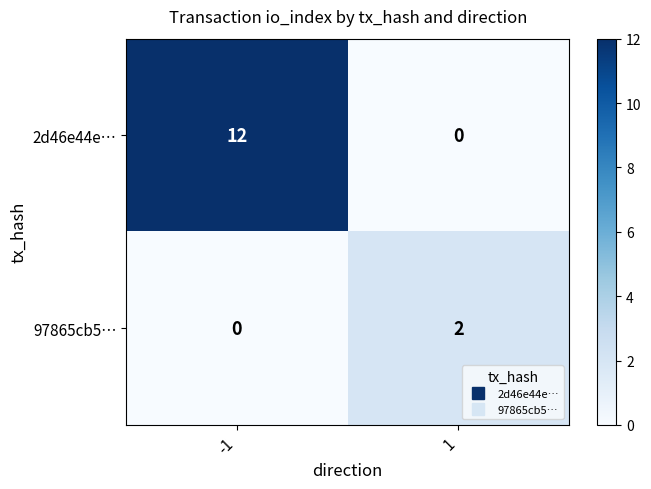

What is the greatest value displayed?

12